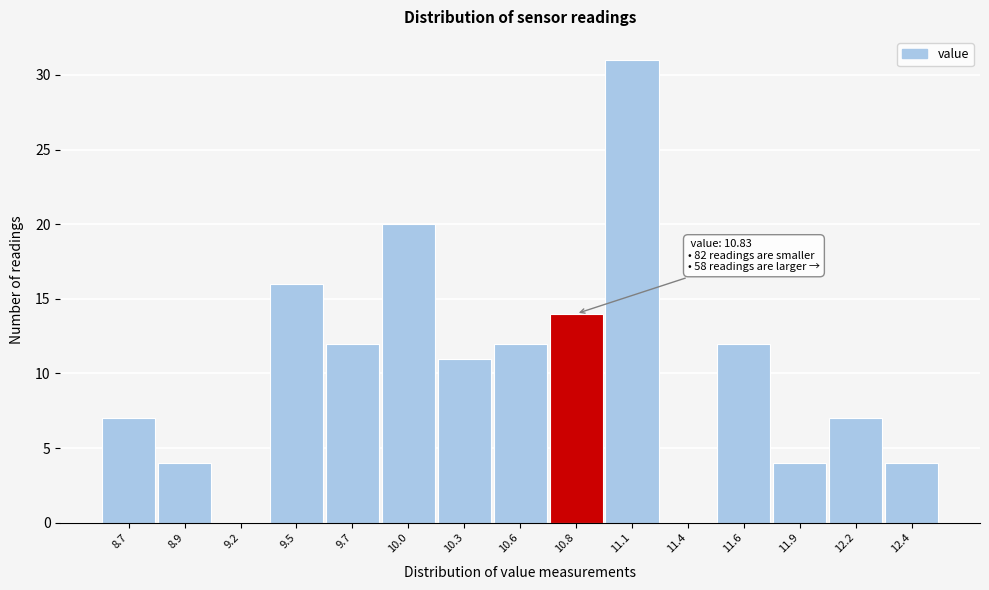

Reading right to left, transcribe all the data shown in this chart.

12.4=4	12.2=7	11.9=4	11.6=12	11.4=0	11.1=31	10.8=14	10.6=12	10.3=11	10.0=20	9.7=12	9.5=16	9.2=0	8.9=4	8.7=7